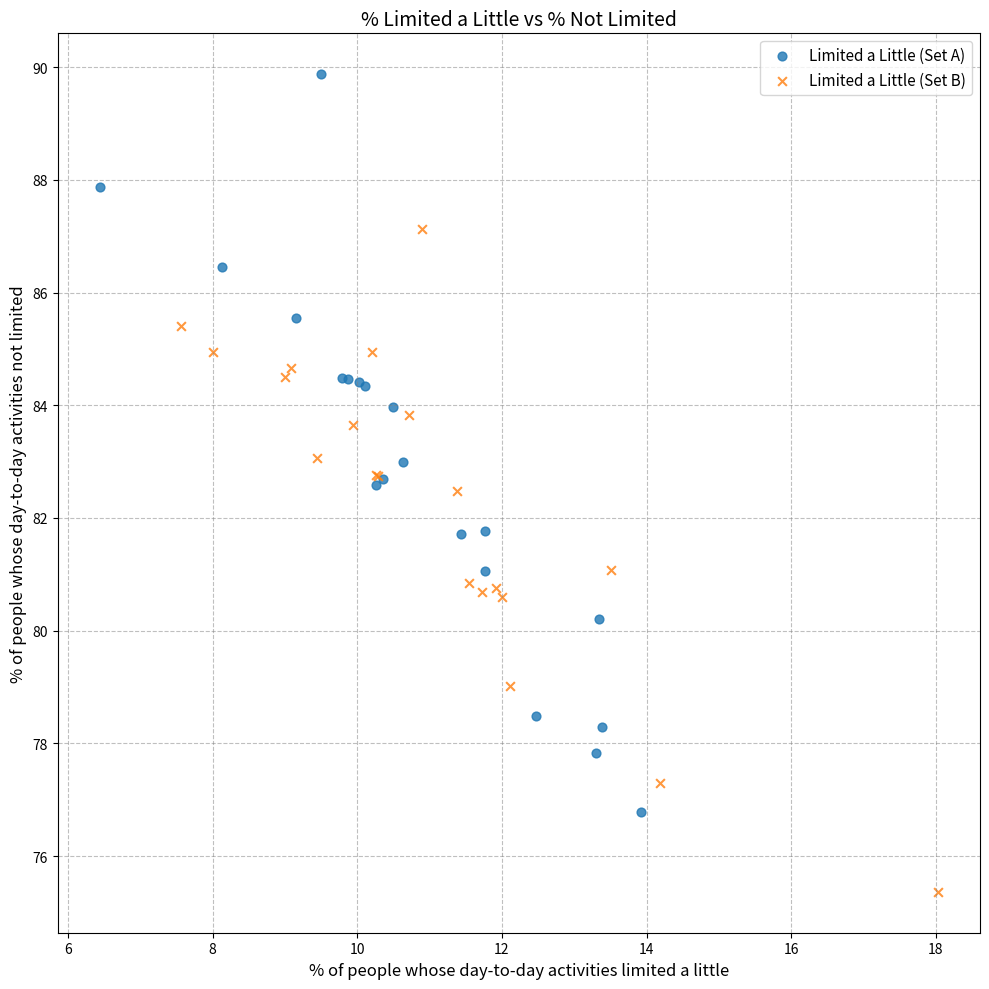

Which series reaches the maximum Y coordinate?

Limited a Little (Set A)